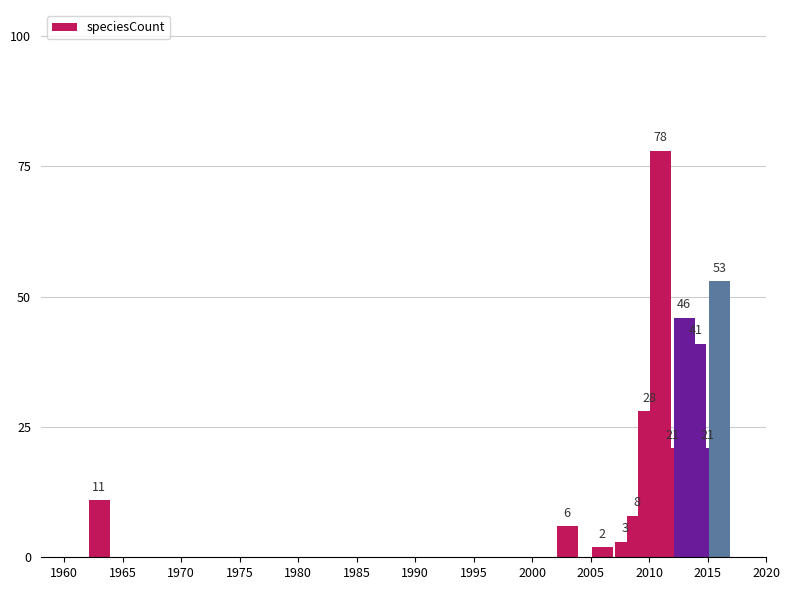

What is the value of the 4th bar from the left?

3